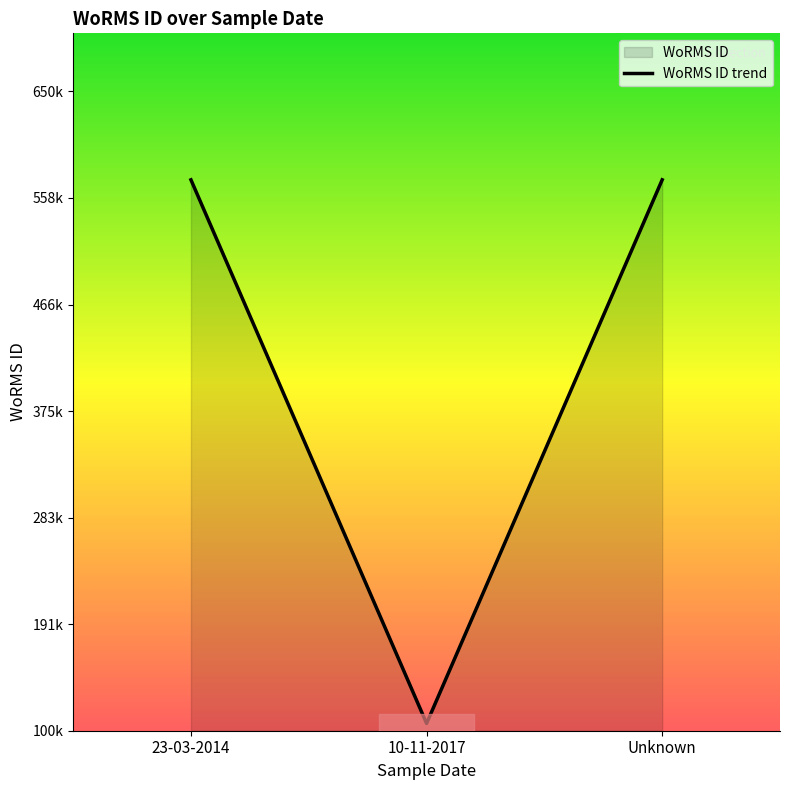

True or false: the data shows 573984 at Unknown.

True